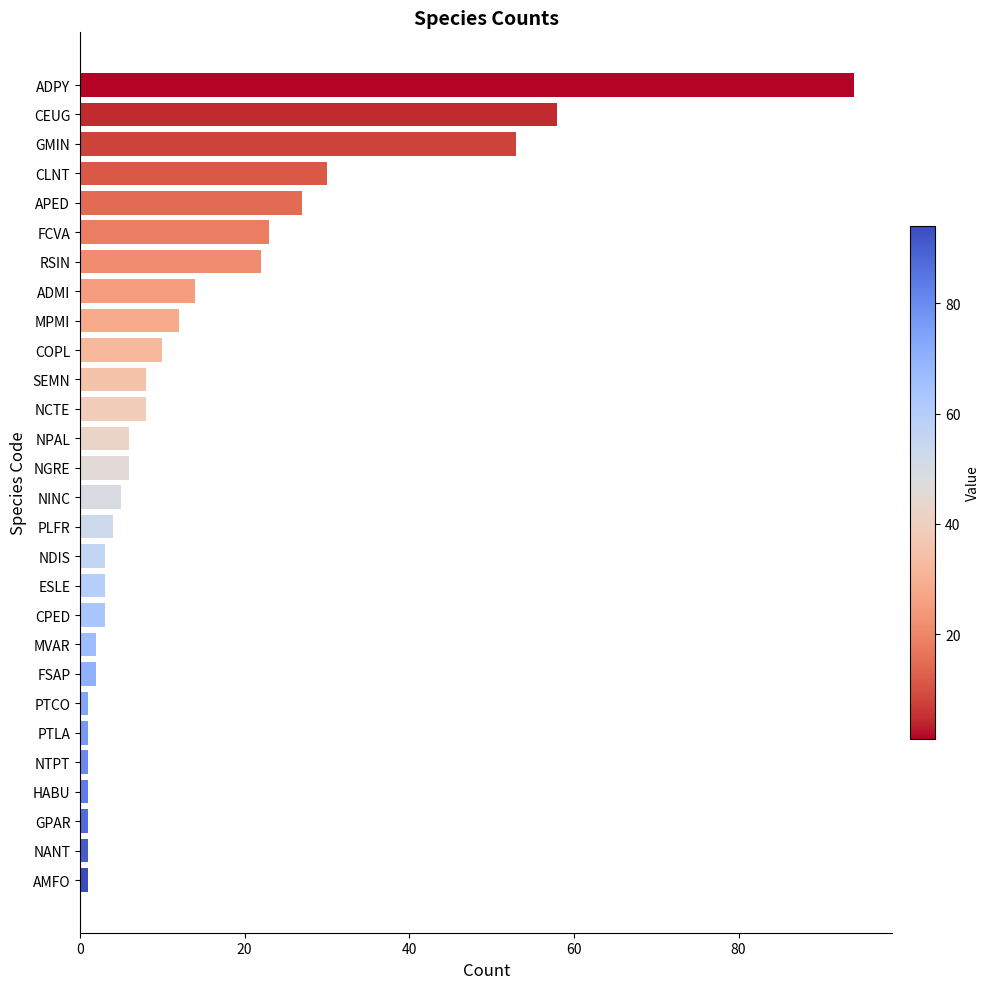

What is the average value?

14